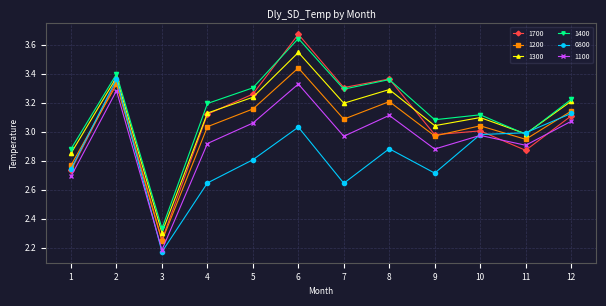

At which category does the chart reach its minimum across all series?

3